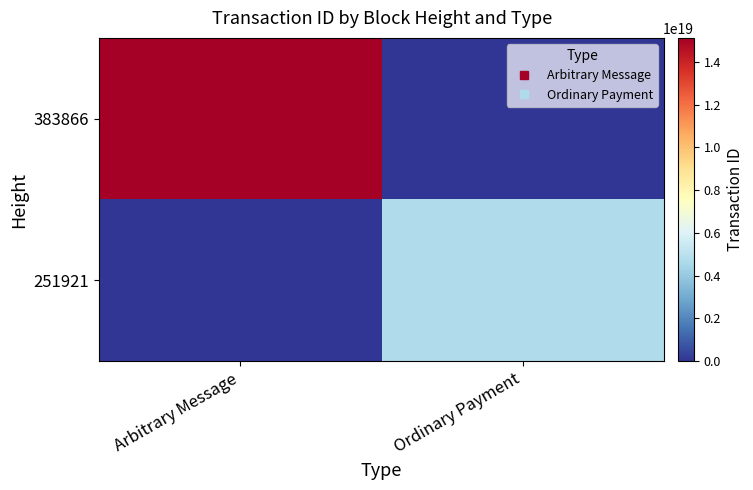

What is the difference between the highest and lowest values at Ordinary Payment?

4692947838763767808